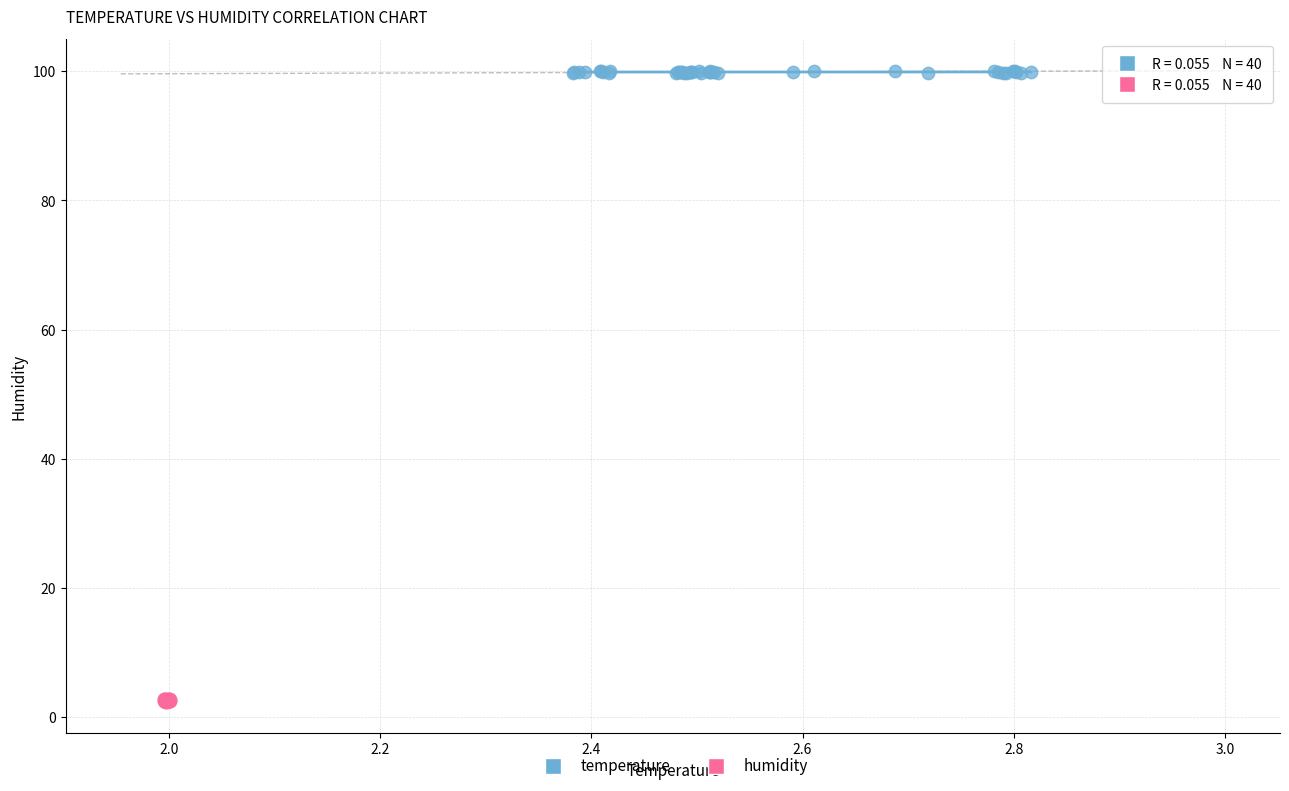

Which series reaches the minimum Y coordinate?

humidity